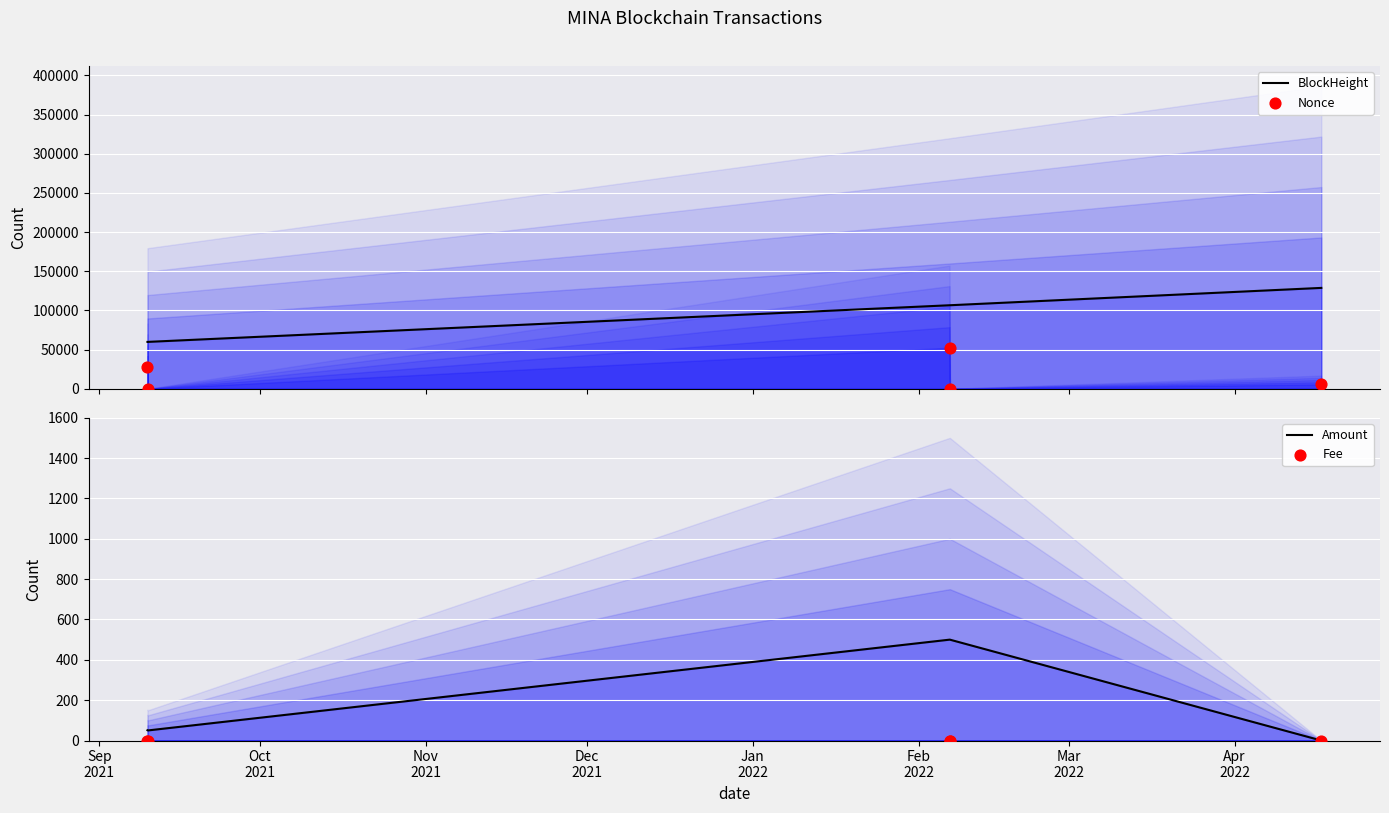

Is the value of Nonce at Nov
2021 greater than the value of Amount at Dec
2021?

Yes